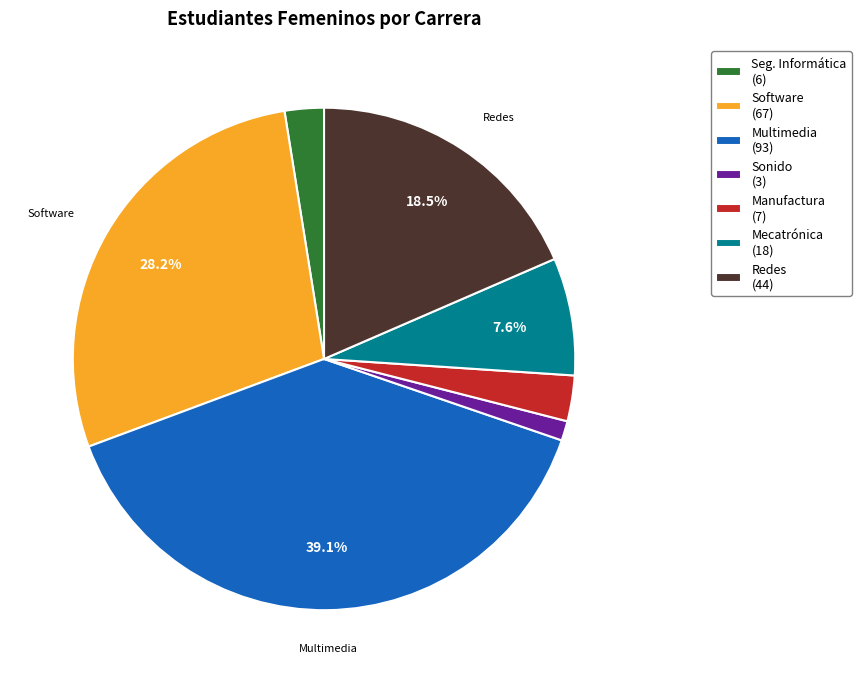

What percentage is NOT represented by Multimedia (93)?

60.9%